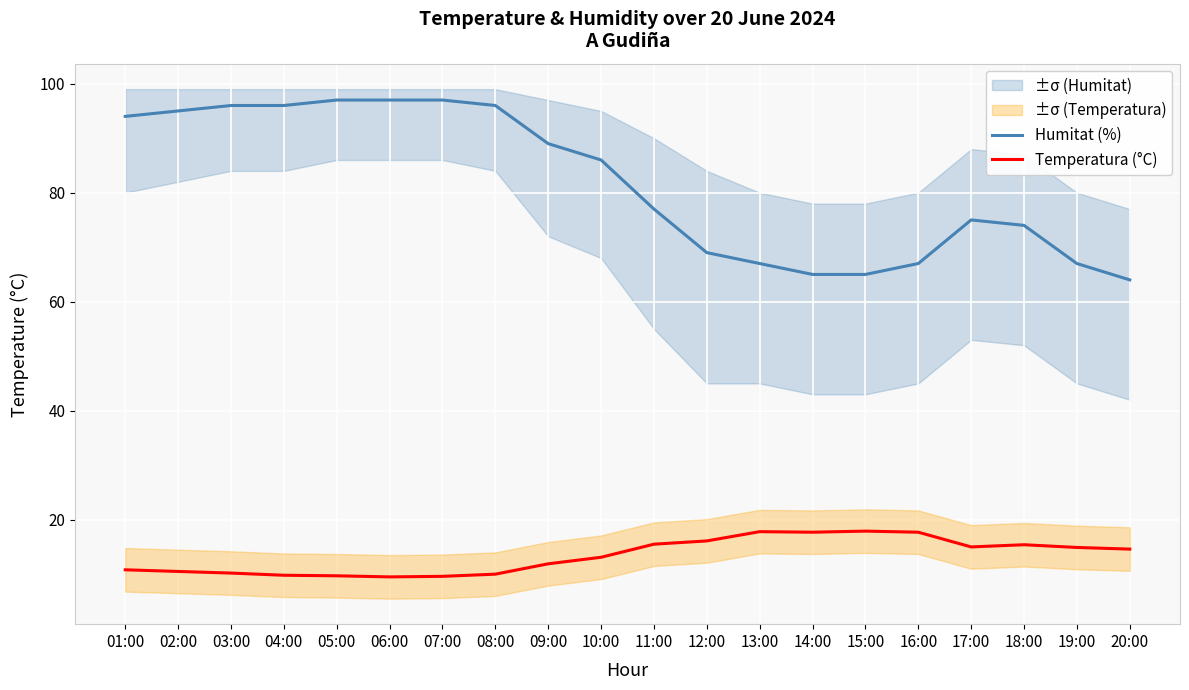

What is the sum of all Temperatura (°C) values?

267.7